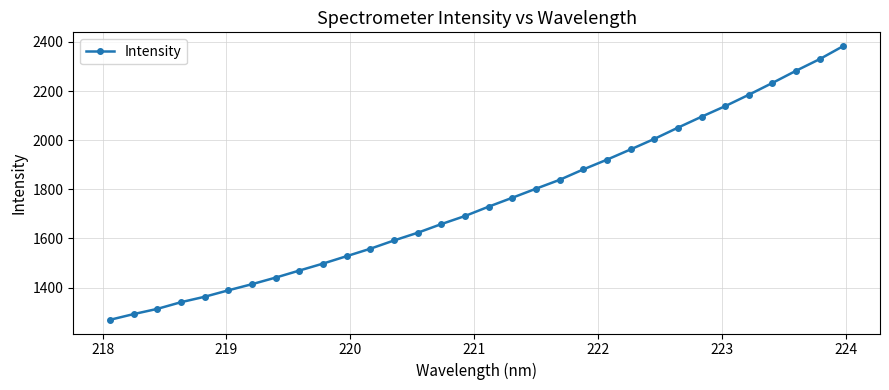

What is the average value?

1751.4